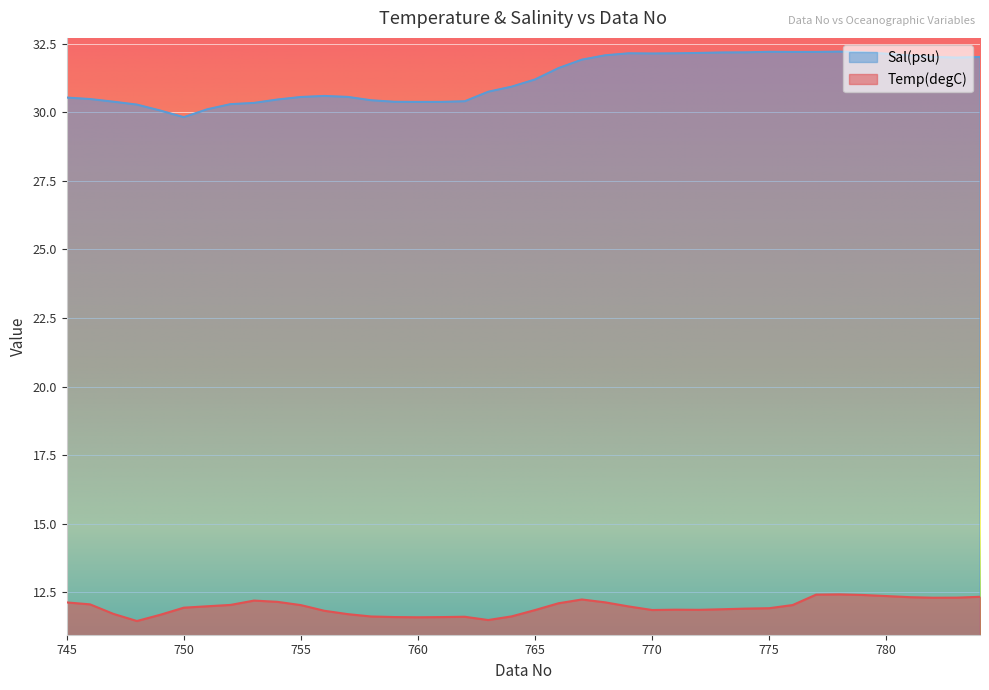

Count the number of data series in this chart.

2